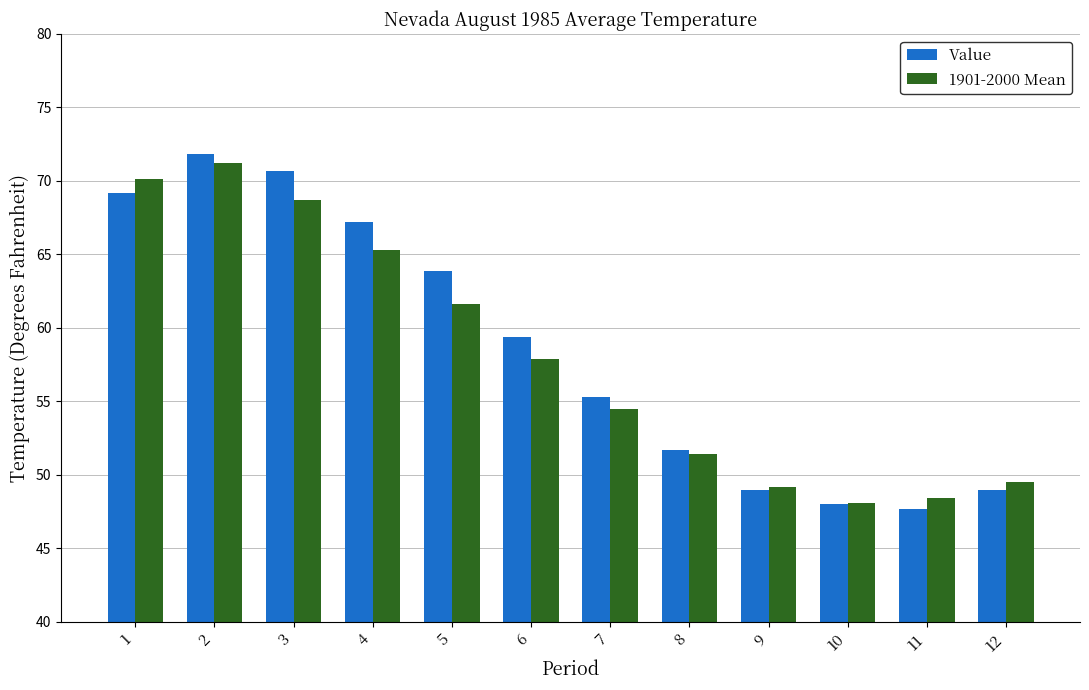

At which label is 1901-2000 Mean closest to 59?

6